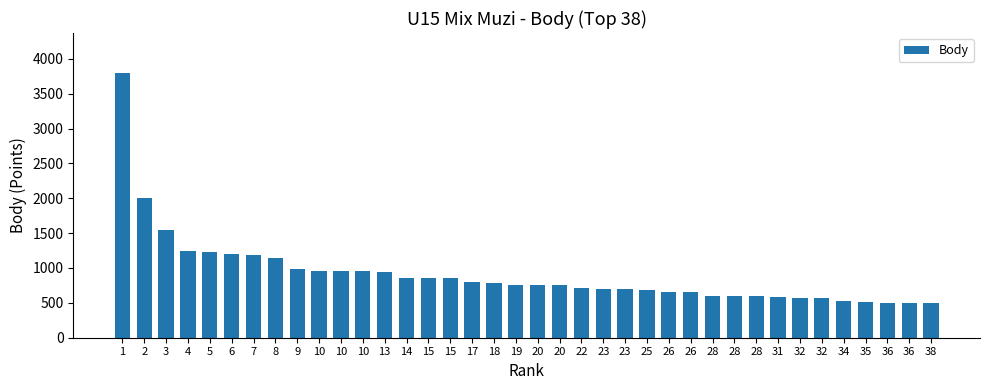

The chart shows a value of 195 at 34. True or false?

False